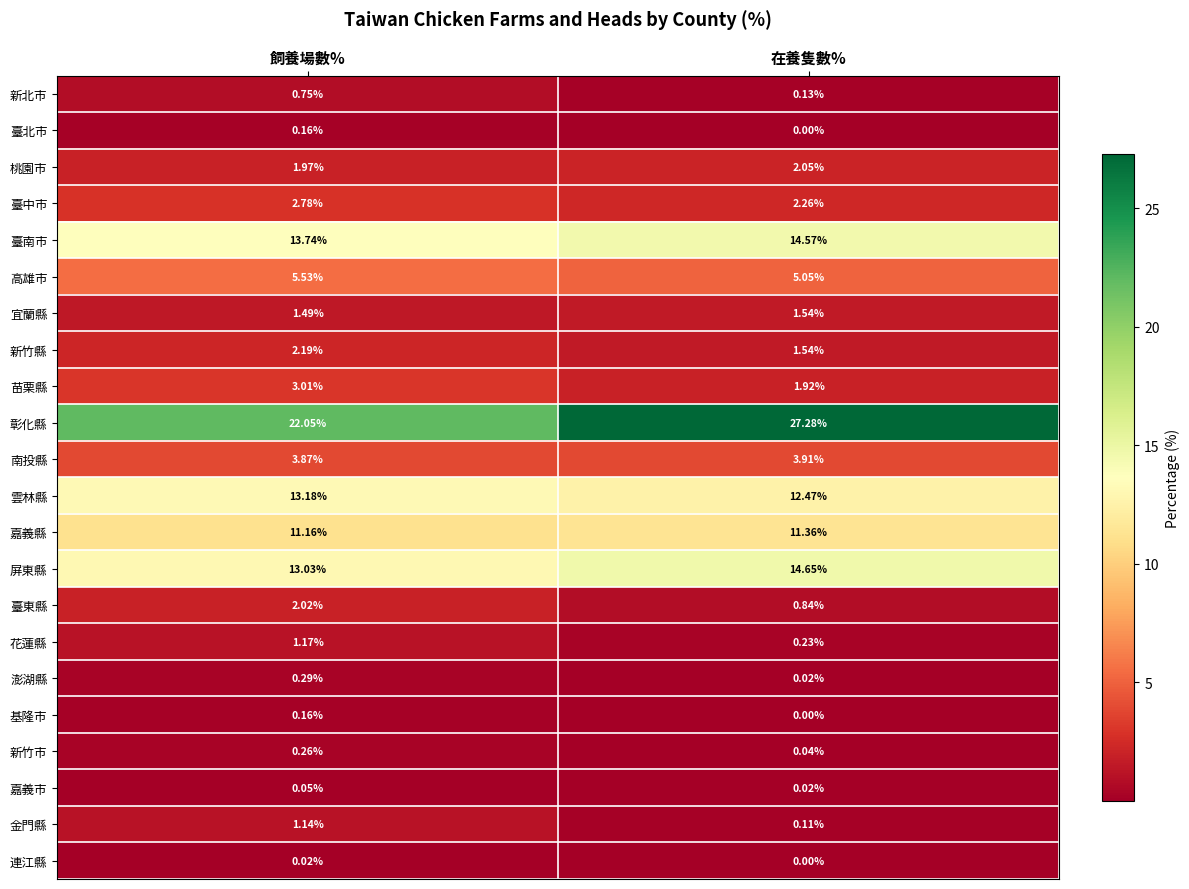

Where does the 花蓮縣 series first go above 1?

飼養場數%